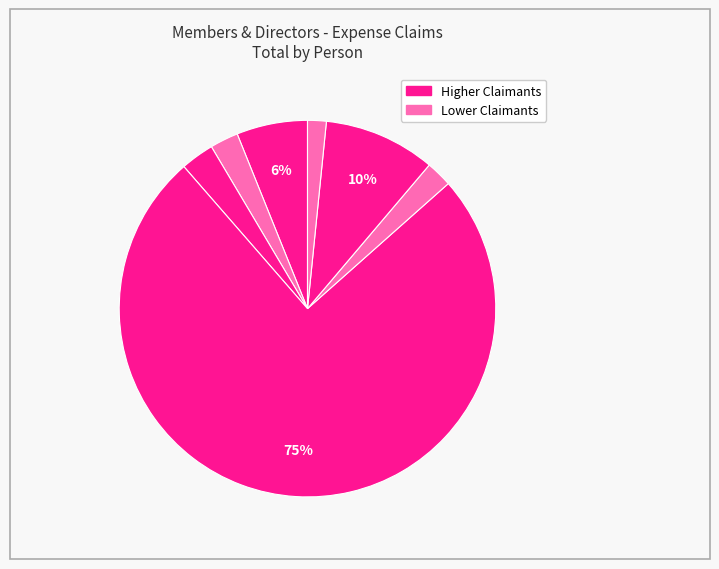

How many segments does this pie chart have?

7